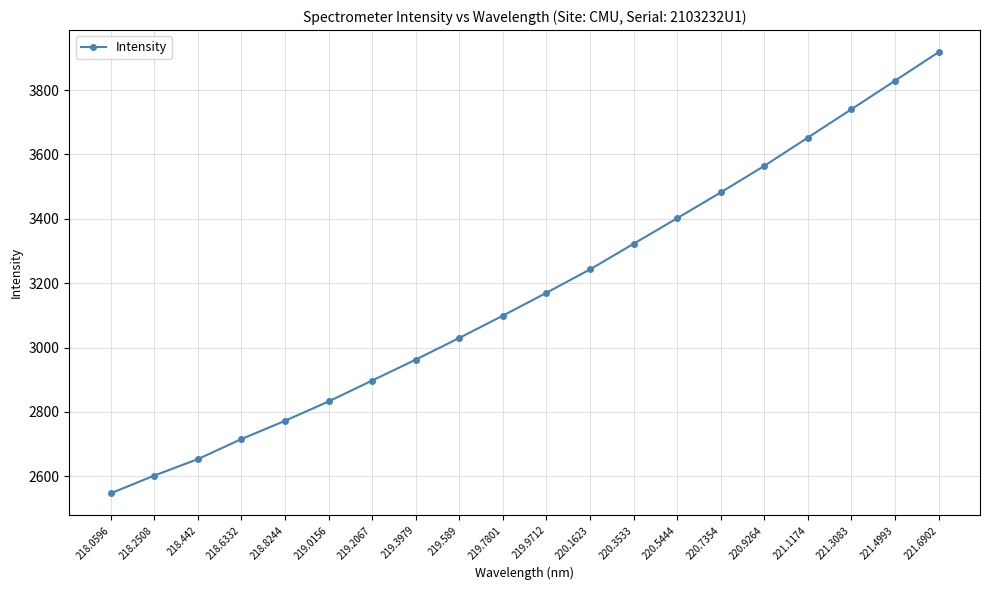

What is the approximate value at 219.0156?

2832.5